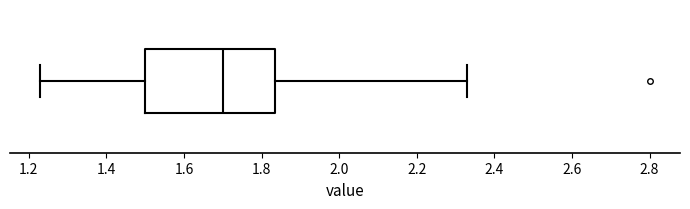

Where does the left whisker of the box end on the x-axis? The values are not printed on the chart, so give them approximately, as read against the axis.

1.24